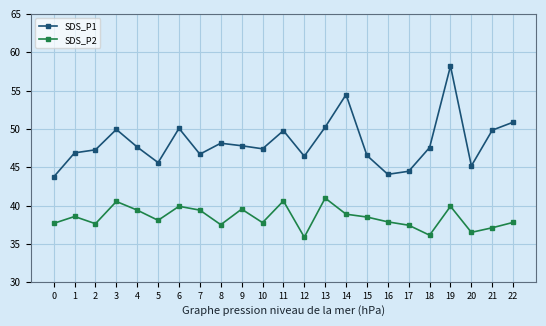

List the series in order of their overall mean, lowest first.

SDS_P2, SDS_P1